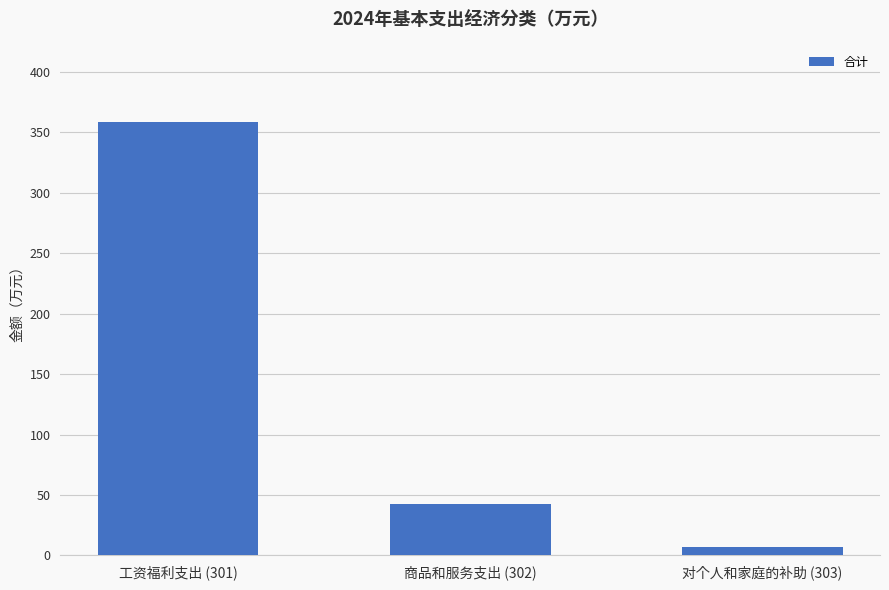

Reading left to right, extract all data points from this chart.

358.4	42.3	7.0